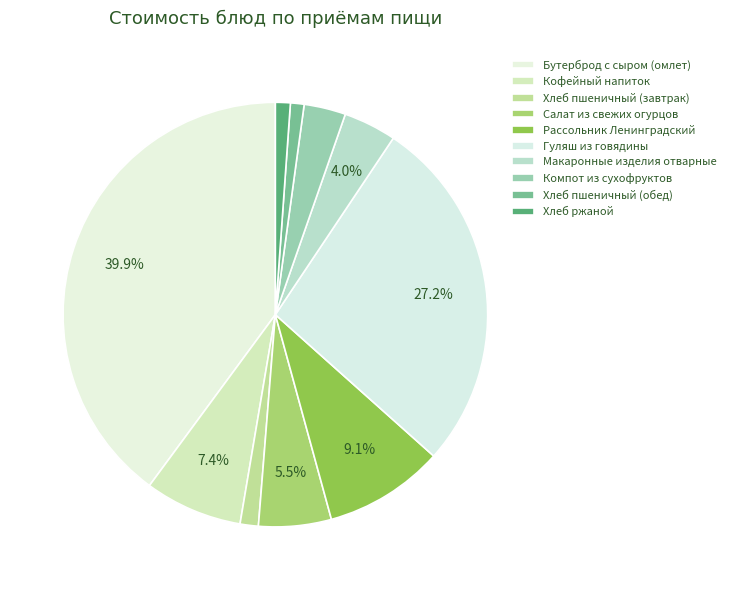

Count the number of slices in the pie.

10